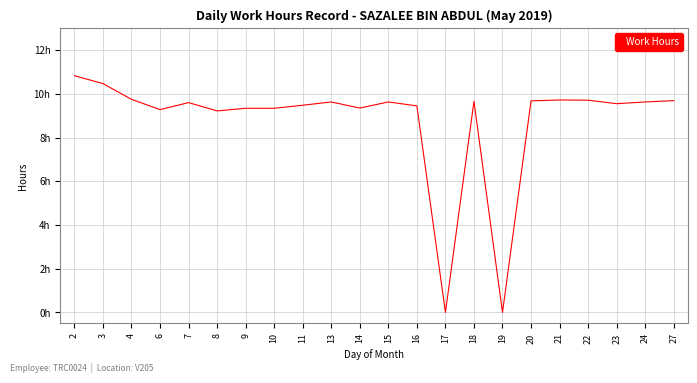

Does the chart display data point markers on the line(s)?

No